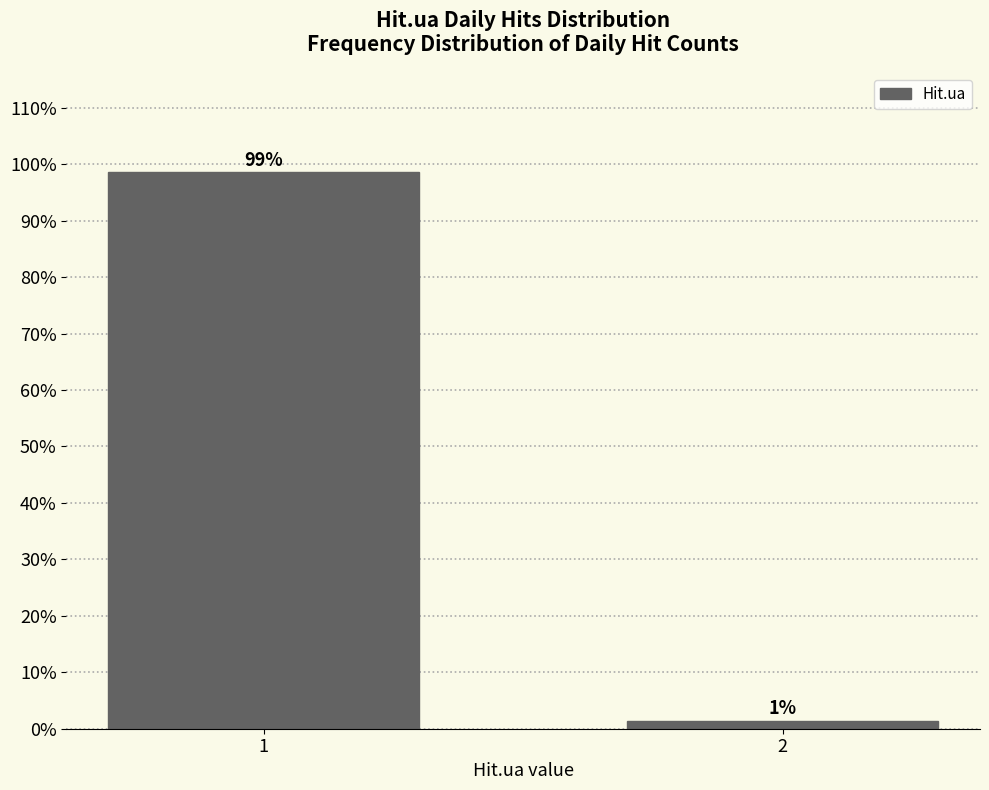

Is it true that the value at 1 is 98.6?

True